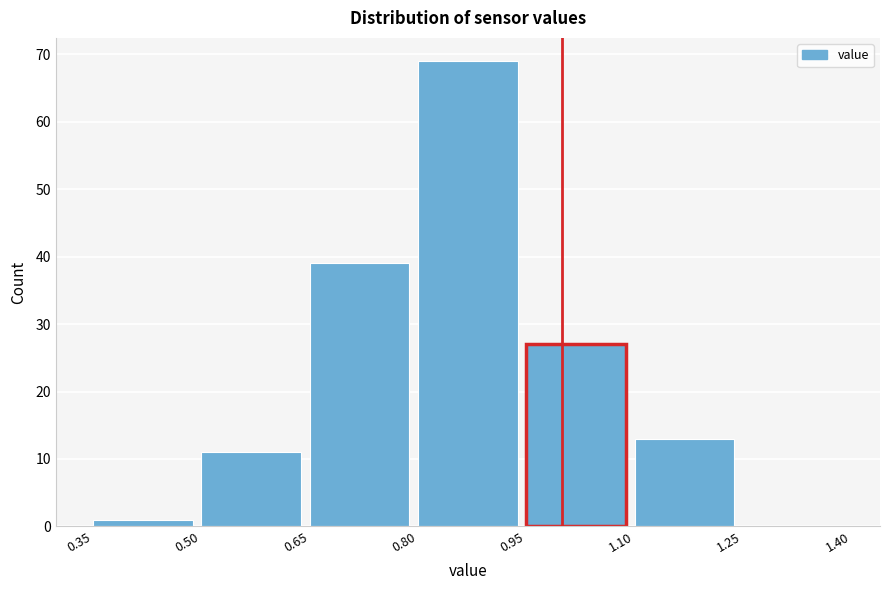

Reading left to right, transcribe this chart: for each bar, give the range it covers on the x-axis and its height. The values are not printed on the chart, so give them approximately, as read against the axis.

0.35 to 0.50: 1
0.50 to 0.65: 11
0.65 to 0.80: 39
0.80 to 0.95: 69
0.95 to 1.10: 27
1.10 to 1.25: 13
1.25 to 1.40: 0